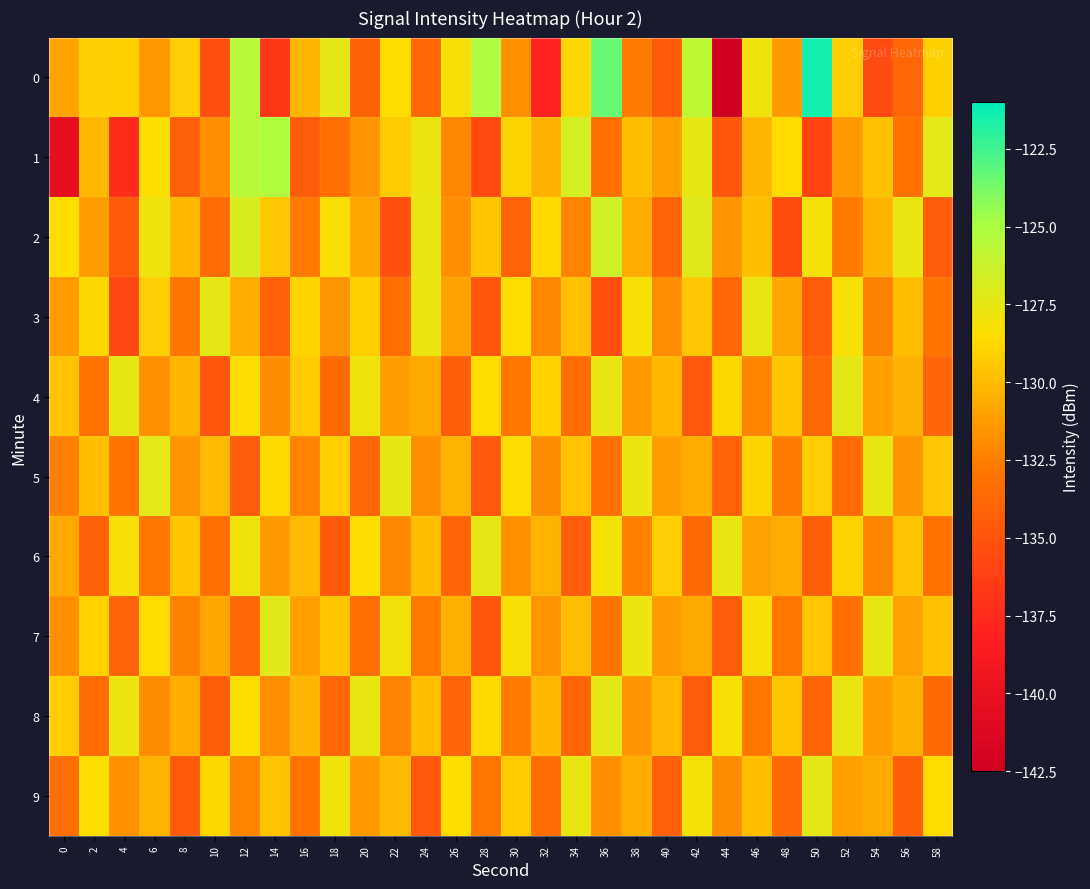

What is the maximum value shown in the chart?

-121.5